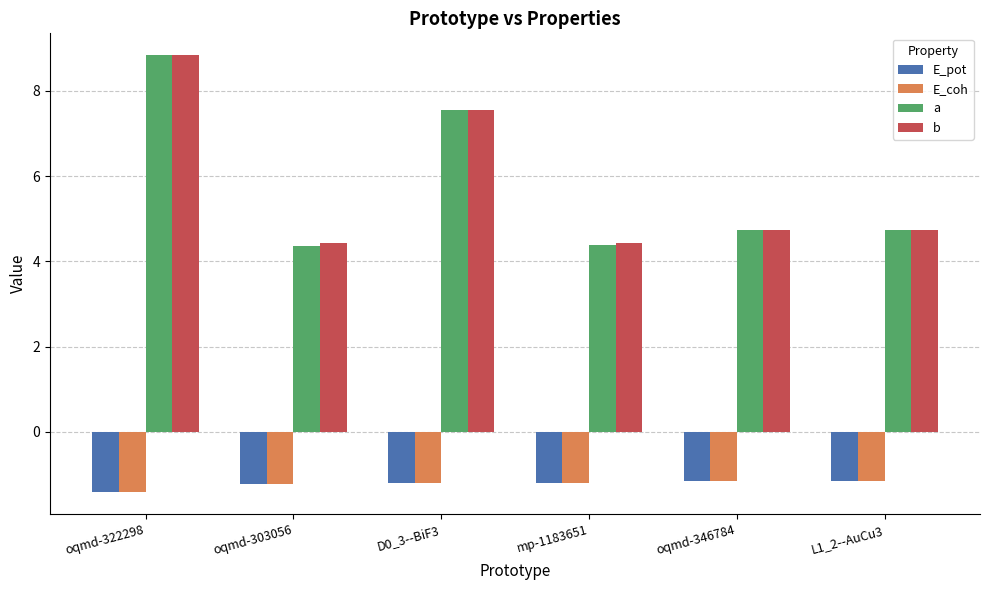

How many groups of bars are there?

6